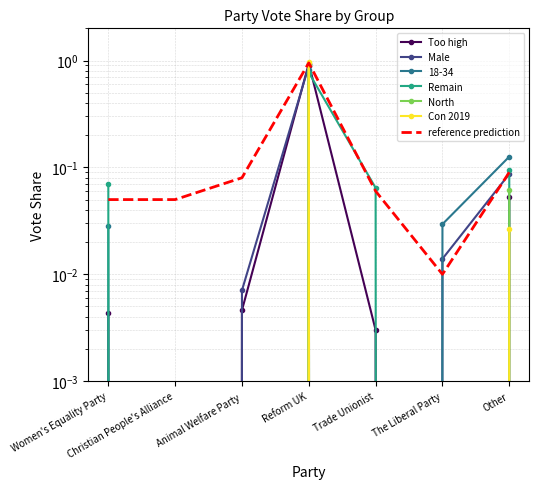

Which series has the widest spread of values?

Con 2019